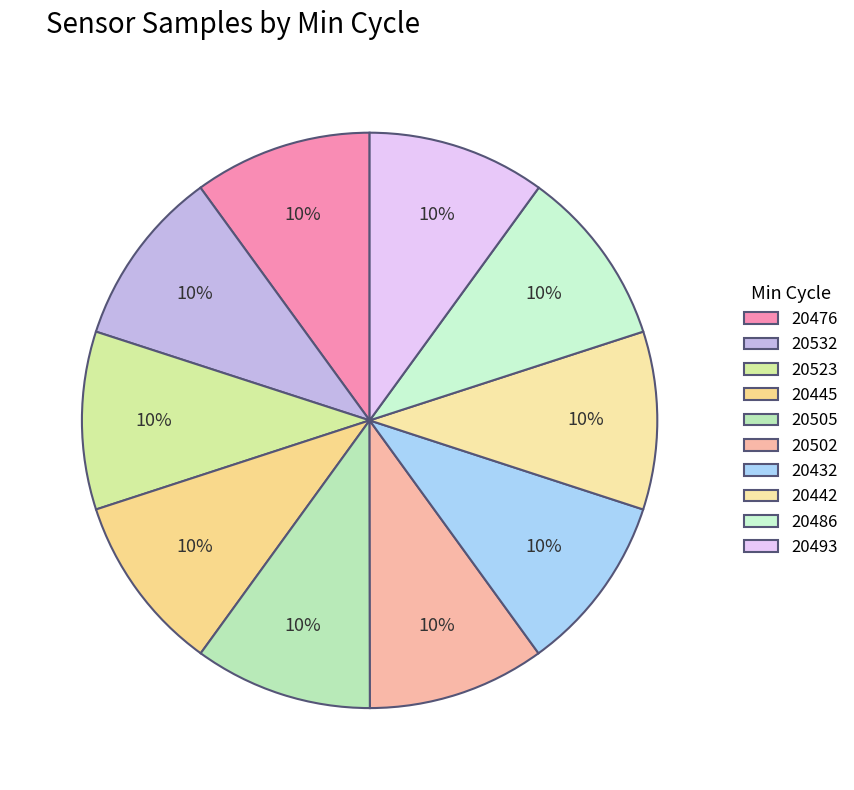

Is there a majority slice in this chart?

No